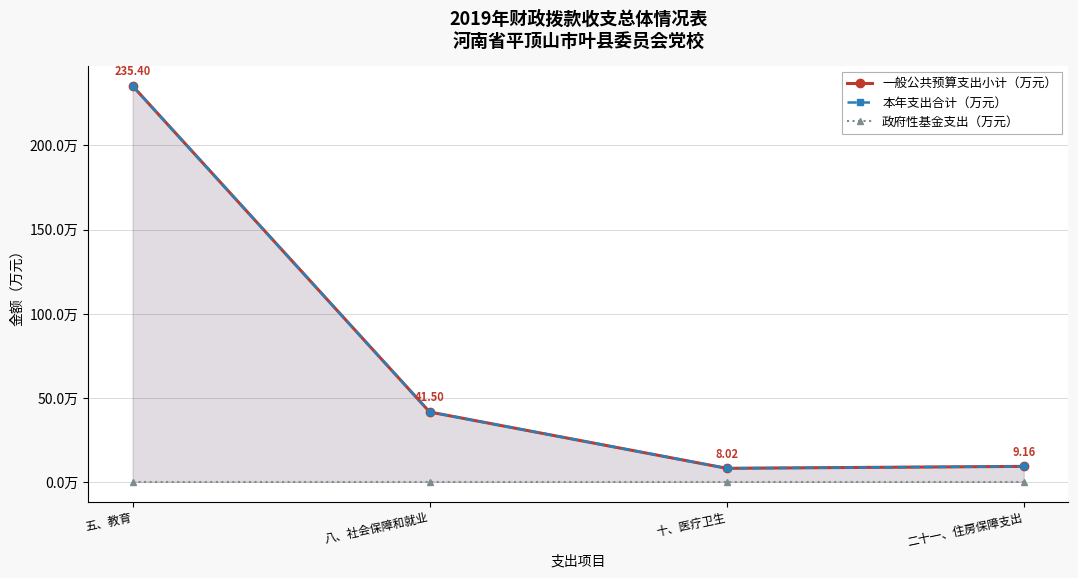

True or false: 本年支出合计（万元） and 政府性基金支出（万元） cross at least once.

False